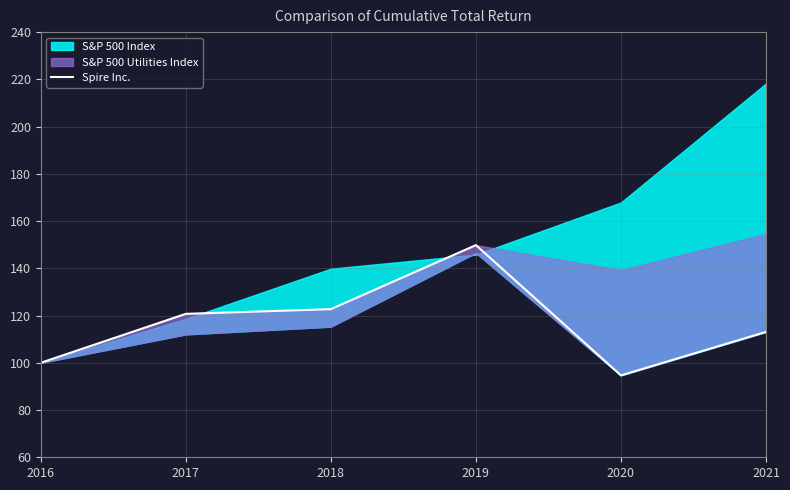

Reading left to right, extract all data points from this chart.

2016=100.0	2017=120.7	2018=122.7	2019=149.8	2020=94.7	2021=113.1